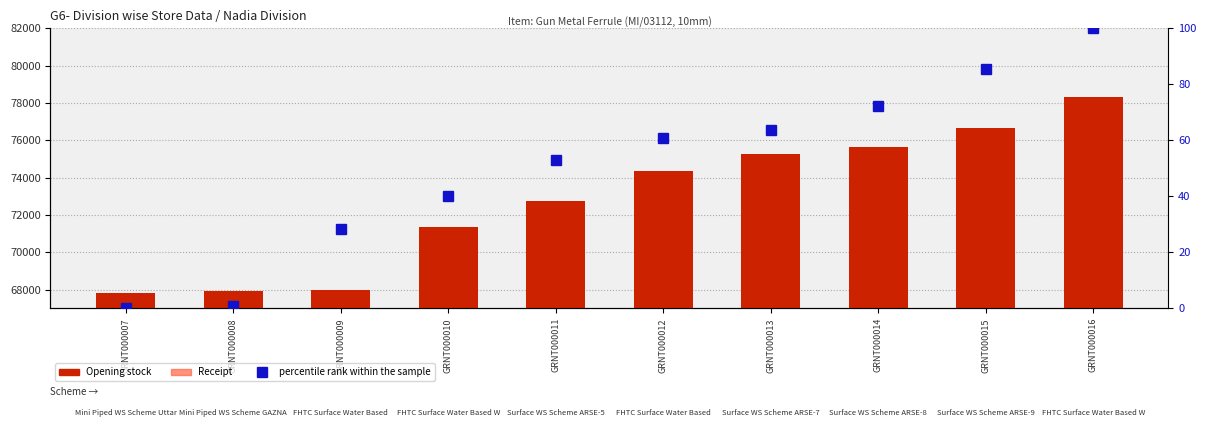

What is the maximum value shown in the chart?

78298.0